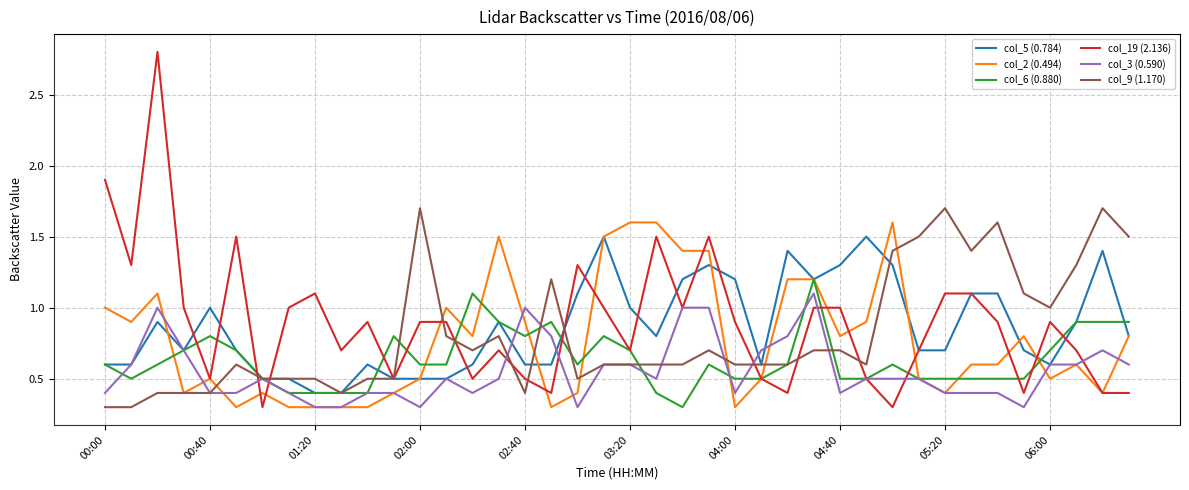

Which series has the widest spread of values?

col_19 (2.136)